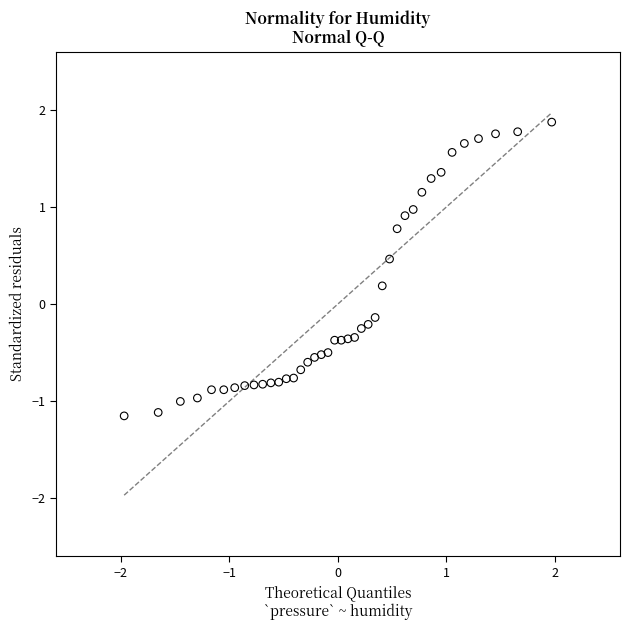

What is the range of X values (max minus min)?

3.9